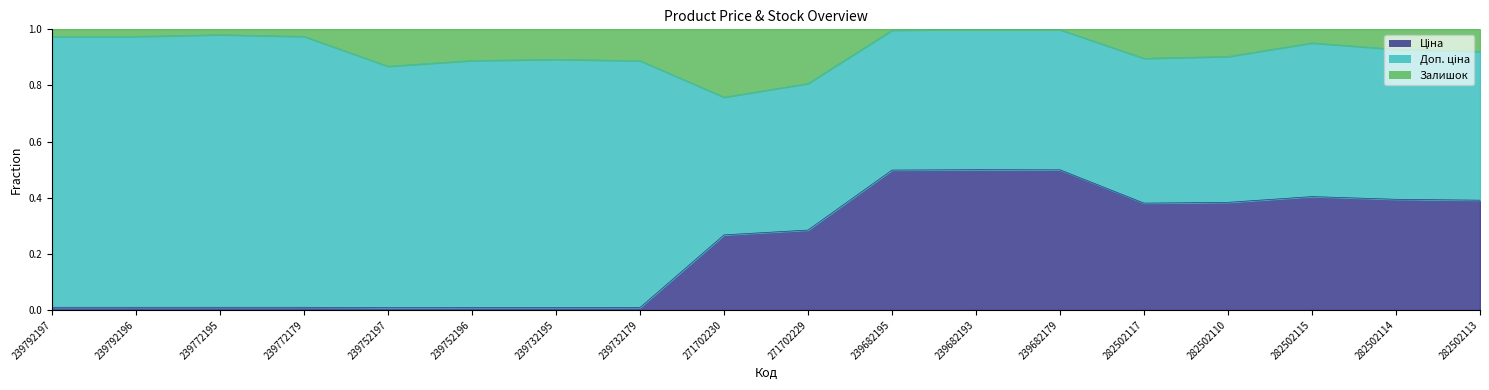

Reading left to right, extract all data points from this chart.

Ціна: 0.0	0.0	0.0	0.0	0.0	0.0	0.0	0.0	0.3	0.3	0.5	0.5	0.5	0.4	0.4	0.4	0.4	0.4
Доп. ціна: 1.0	1.0	1.0	1.0	0.9	0.9	0.9	0.9	0.8	0.8	1.0	1.0	1.0	0.9	0.9	1.0	0.9	0.9
Залишок: 1.0	1.0	1.0	1.0	1.0	1.0	1.0	1.0	1.0	1.0	1.0	1.0	1.0	1.0	1.0	1.0	1.0	1.0